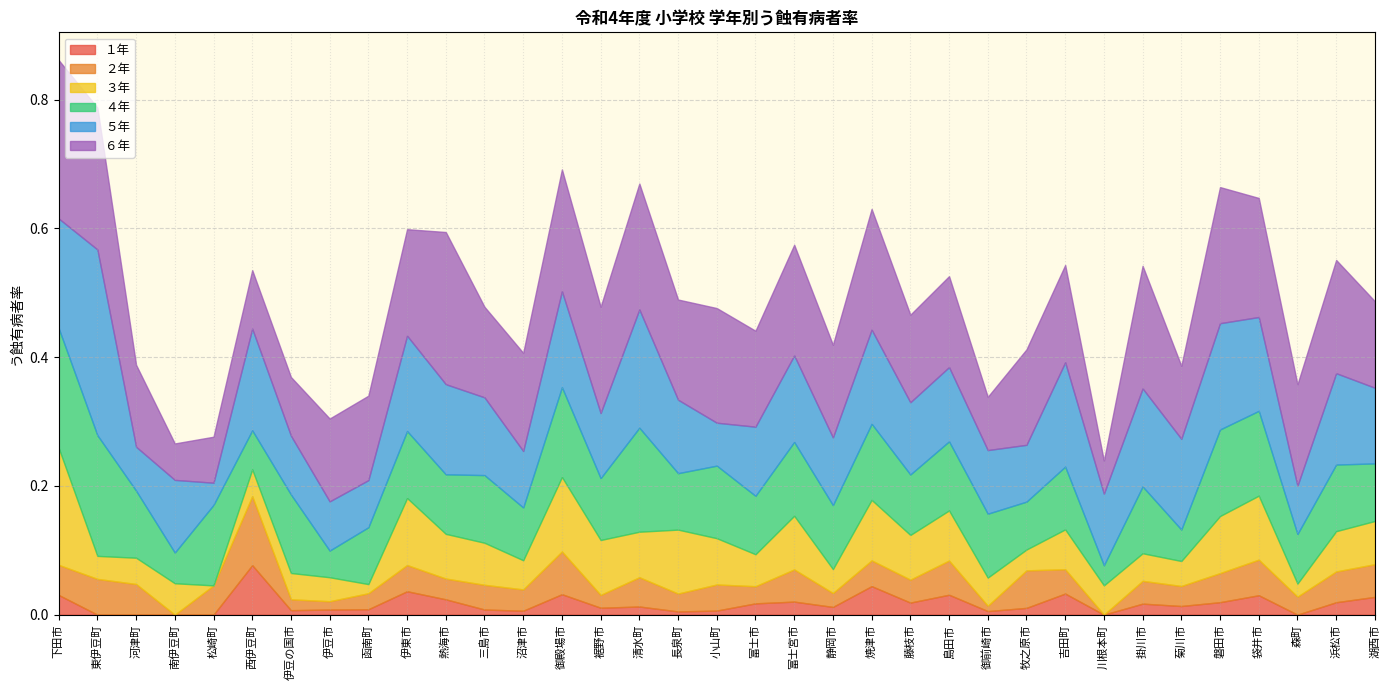

What is the maximum value for ２年?

0.1